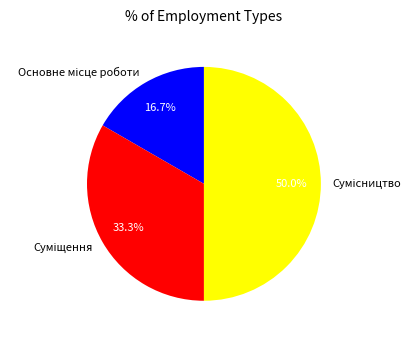

Which category has the biggest portion of the pie?

Сумісництво